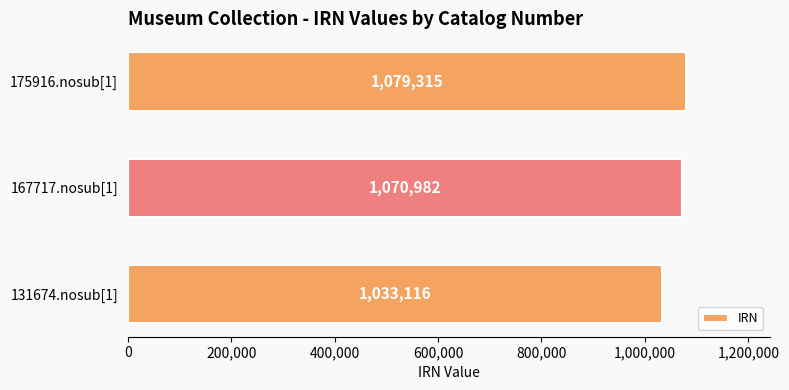

What is the difference between the maximum and minimum values?

46199